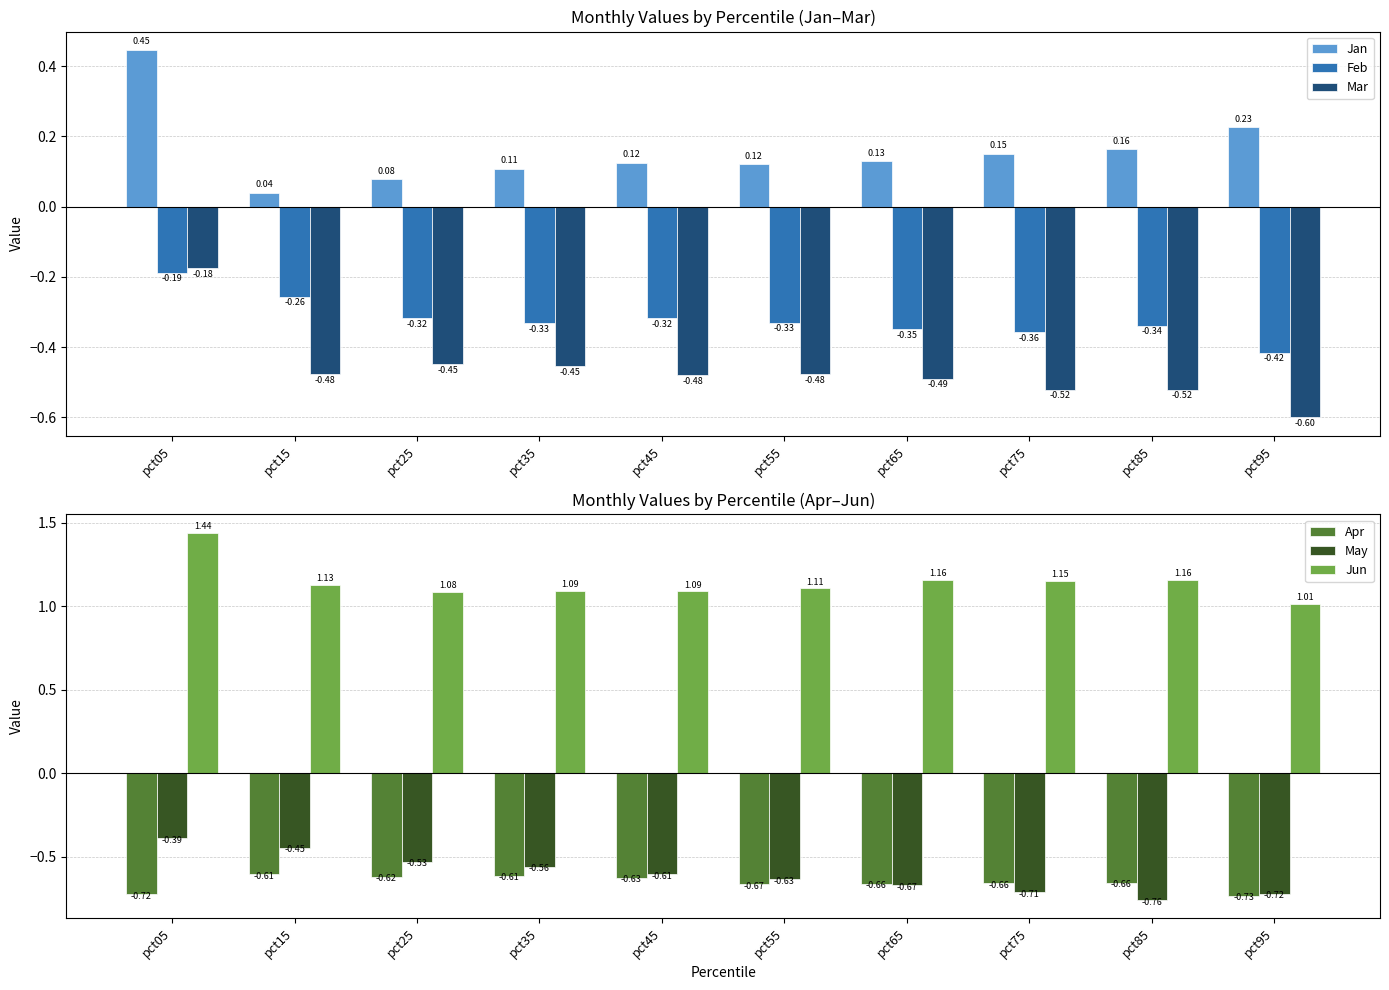

What is the maximum value shown in the chart?

1.4